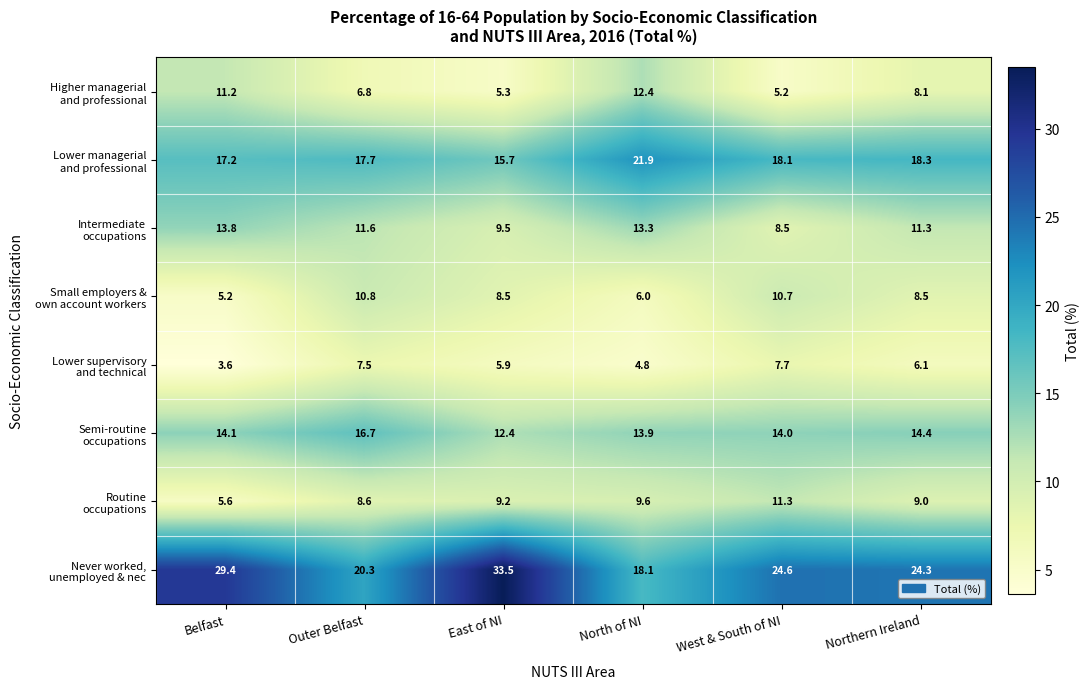

At how many categories does at least one series exceed 24?

4